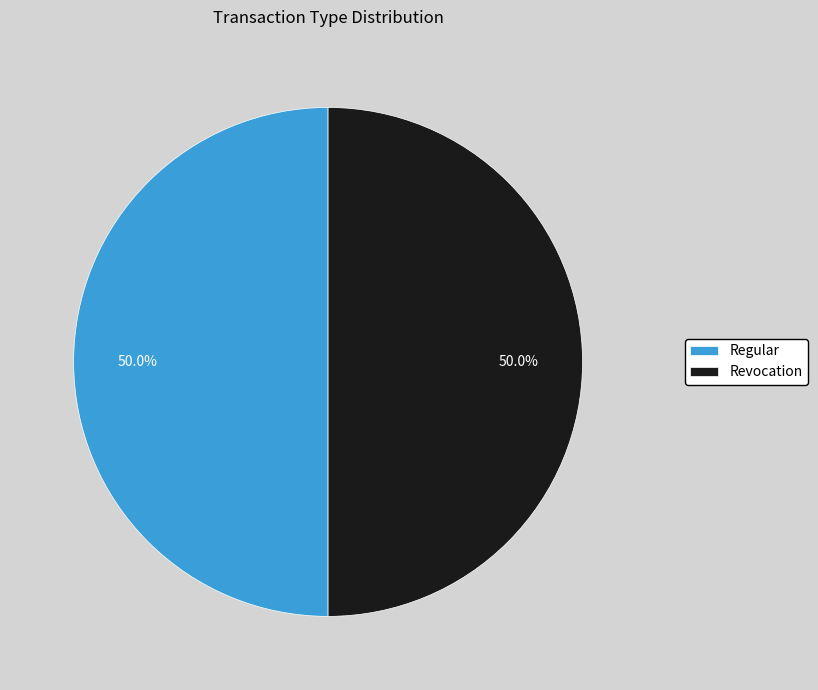

To the nearest percent, what is the average slice percentage?

50%